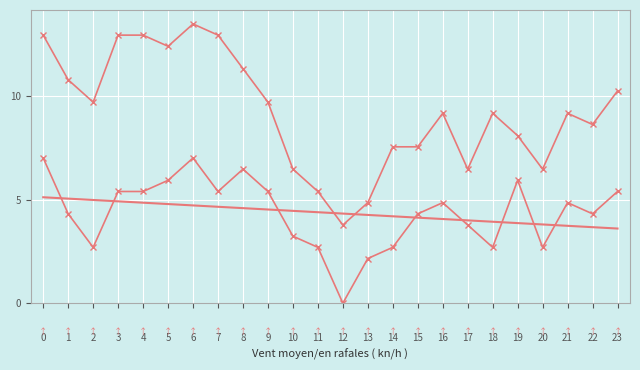

True or false: Refacho (km/h) has more than 2 interior local peaks.

True